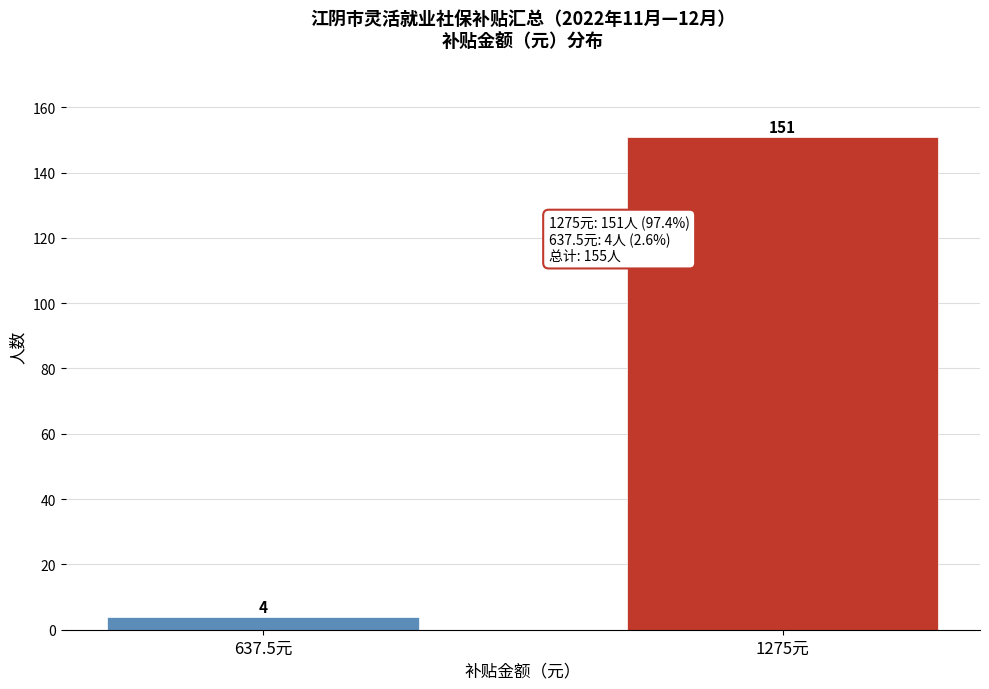

Reading right to left, extract all data points from this chart.

151	4